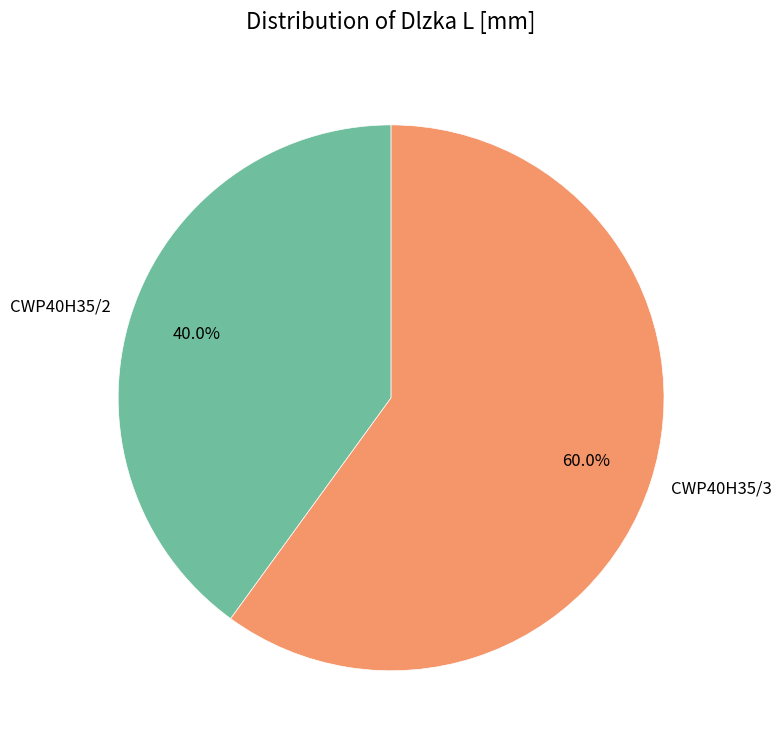

Is there any slice that represents more than half of the pie?

Yes